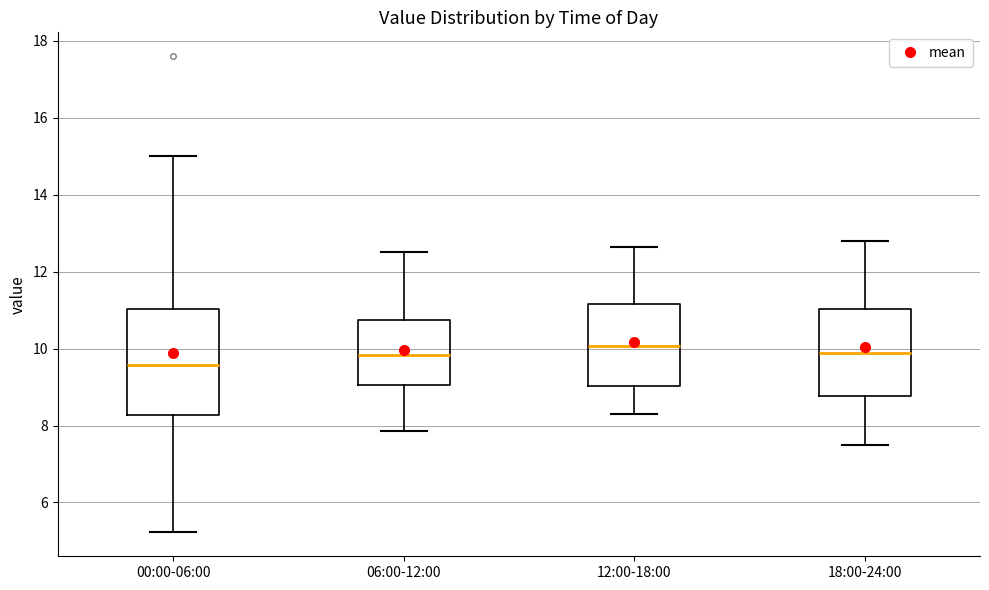

Reading left to right, transcribe this box plot: for each box, give where its median line is, the range the box spans, and where its two whiskers end, as read against the y-axis. The values are not printed on the chart, so give them approximately, as read against the axis.

00:00-06:00: median 9.6, box 8.2 to 11.0, whiskers 5.2 to 15.0
06:00-12:00: median 9.8, box 9.0 to 10.8, whiskers 7.8 to 12.6
12:00-18:00: median 10.0, box 9.0 to 11.2, whiskers 8.4 to 12.6
18:00-24:00: median 9.8, box 8.8 to 11.0, whiskers 7.6 to 12.8